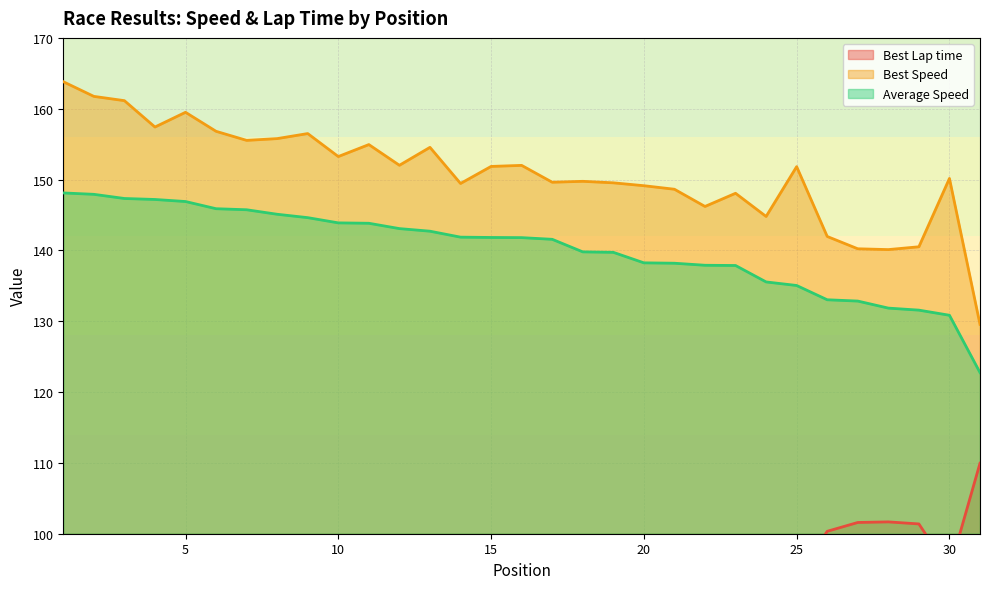

What is the spread (max minus min) of values at 19?

54.3